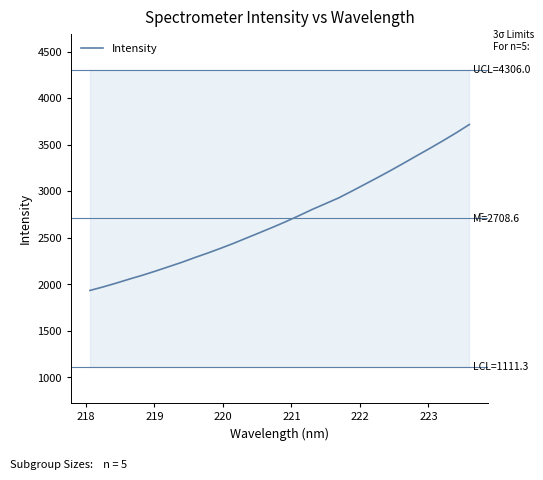

What is the minimum value for Intensity?

1934.2